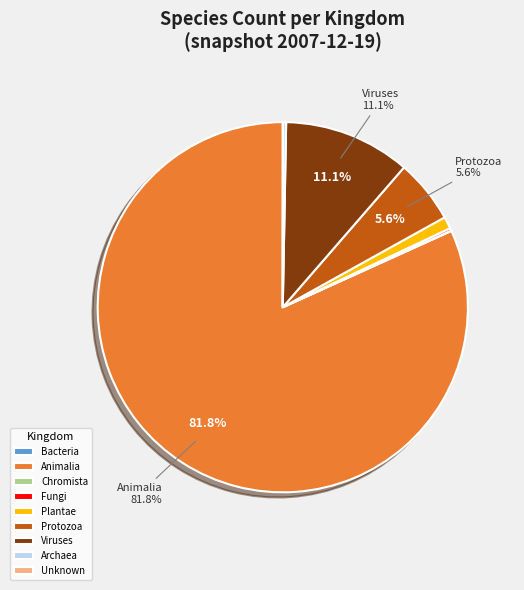

Is there any slice that represents more than half of the pie?

Yes